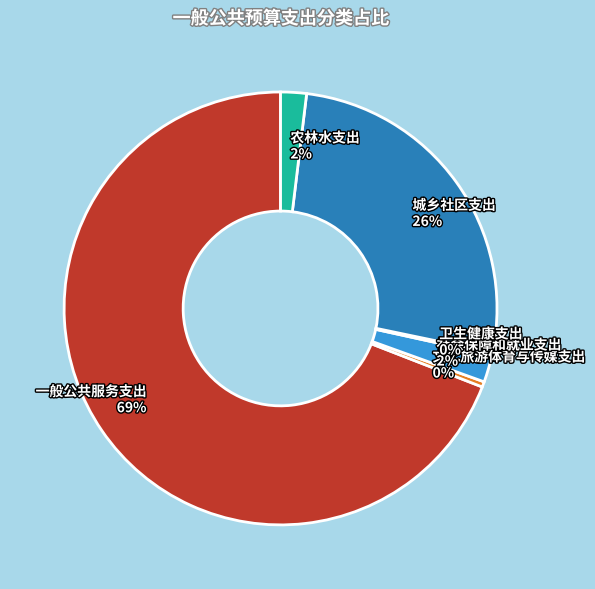

To the nearest percent, what portion does 农林水支出 2% represent?

2%